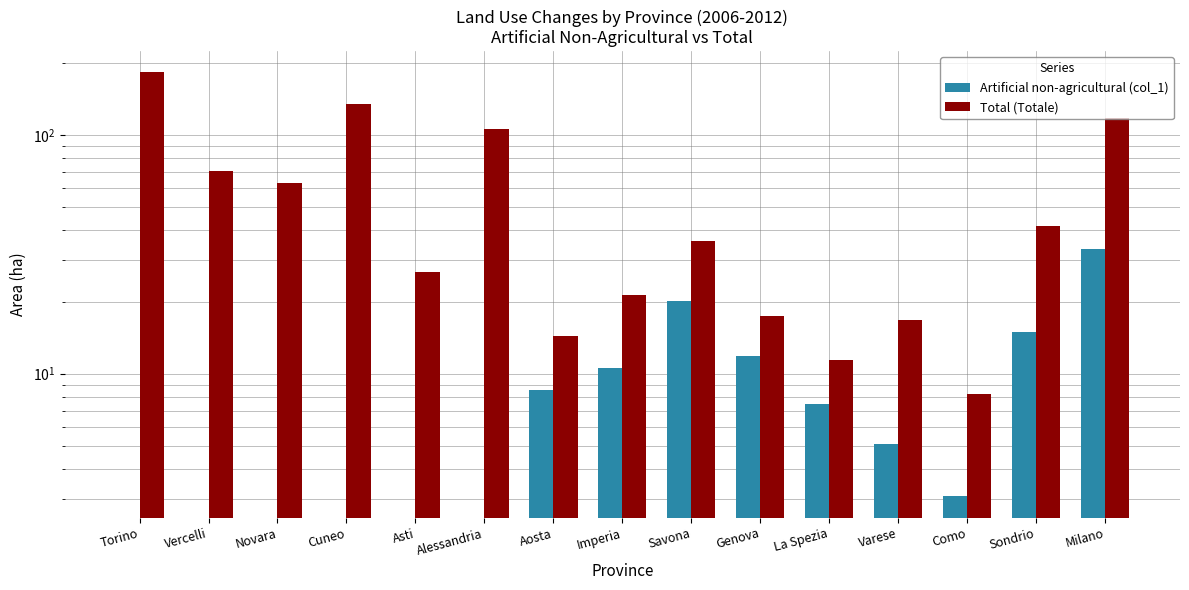

At which category is the sum across all series the highest?

Torino